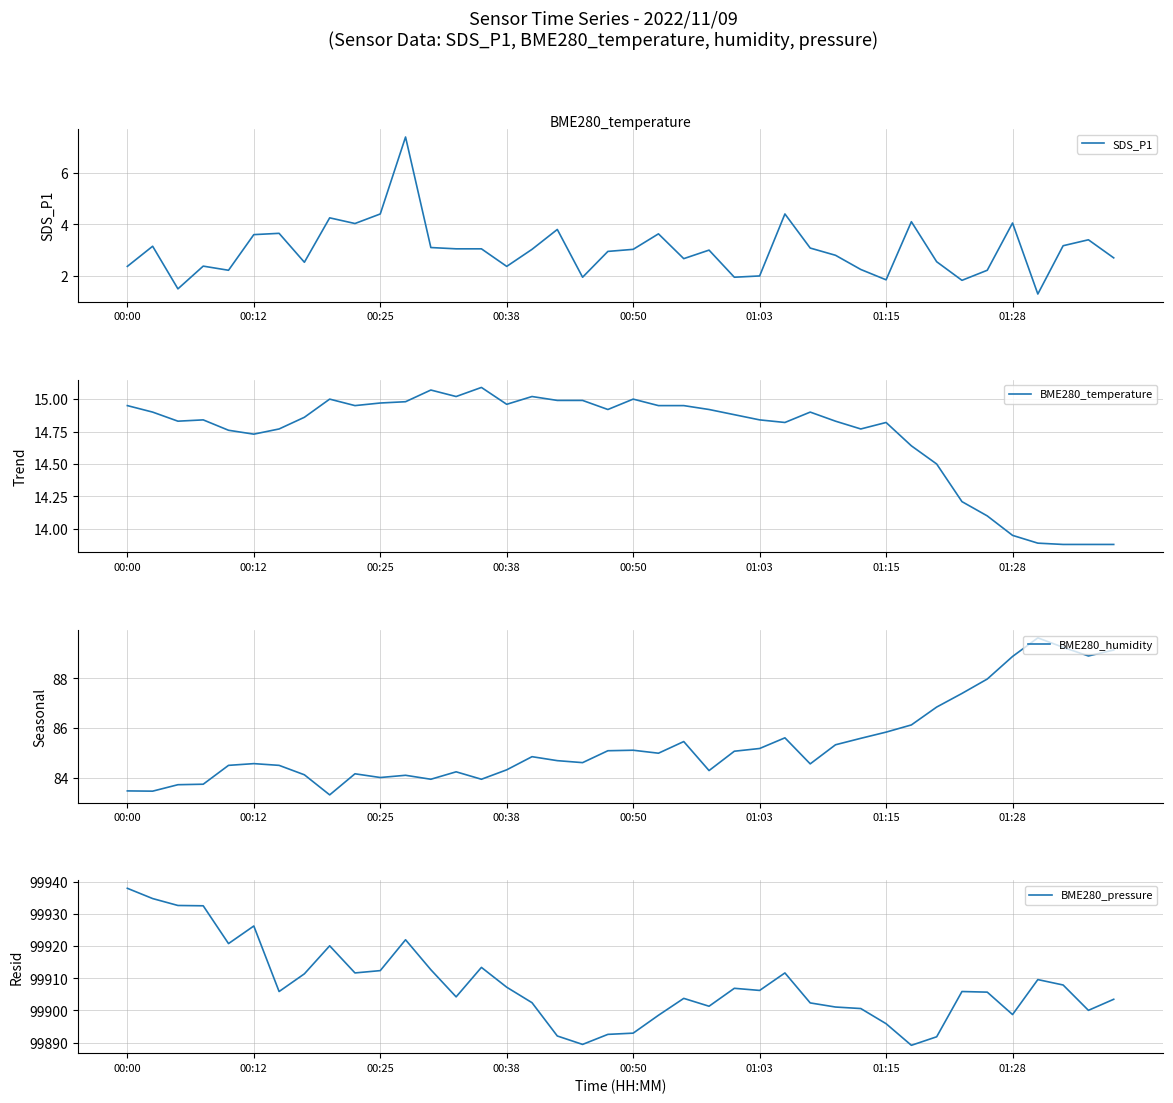

Which category has the highest value in the BME280_pressure series?

00:00